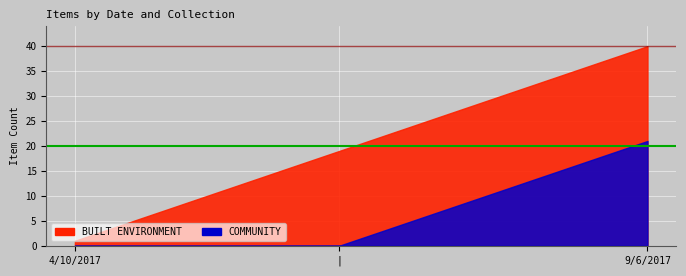

What is the lowest value of the Peak items series?

40